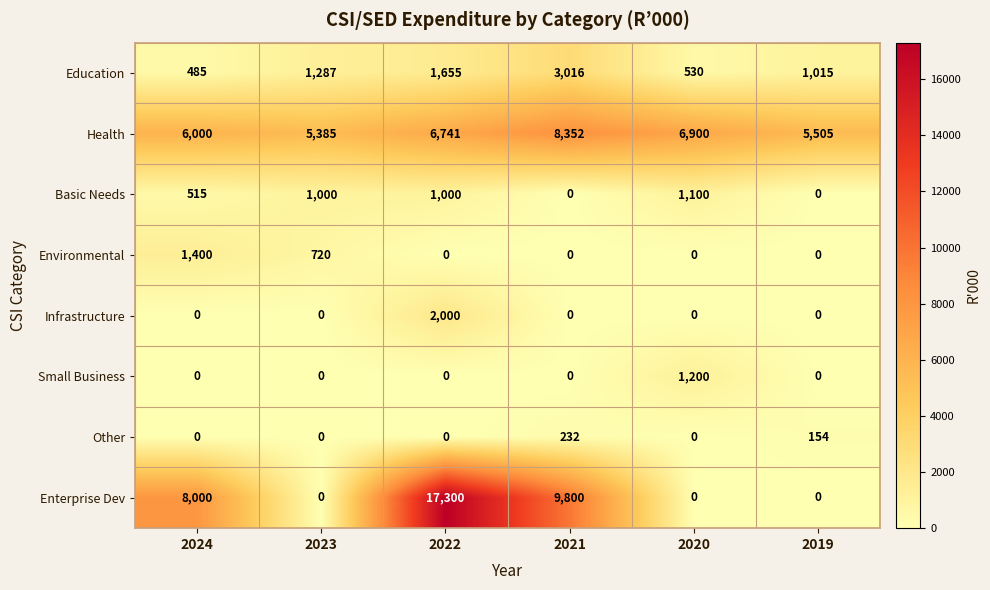

What is the lowest value of the Education series?

485